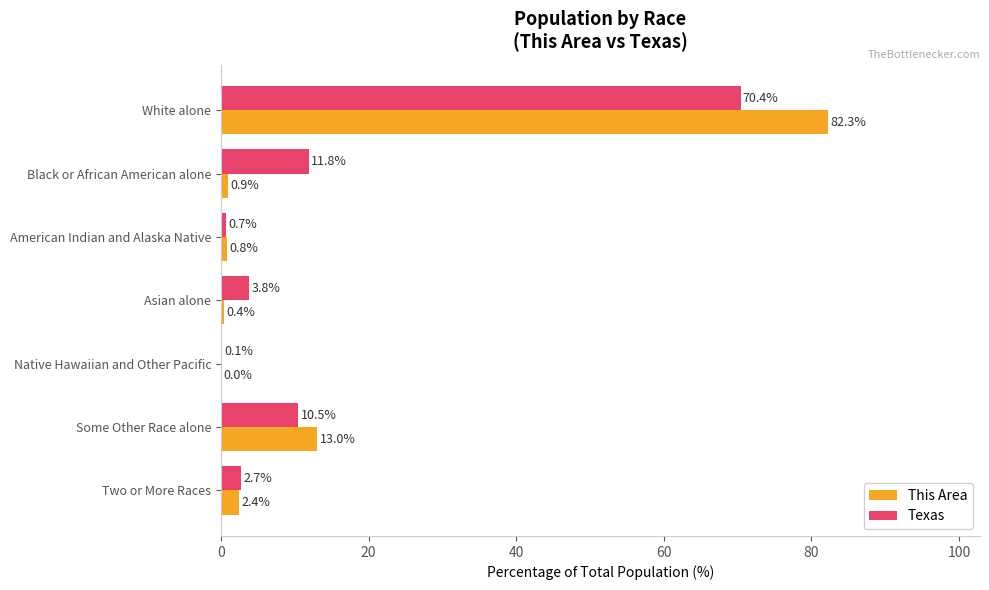

The Texas series shows 10.5 at Some Other Race alone. True or false?

True